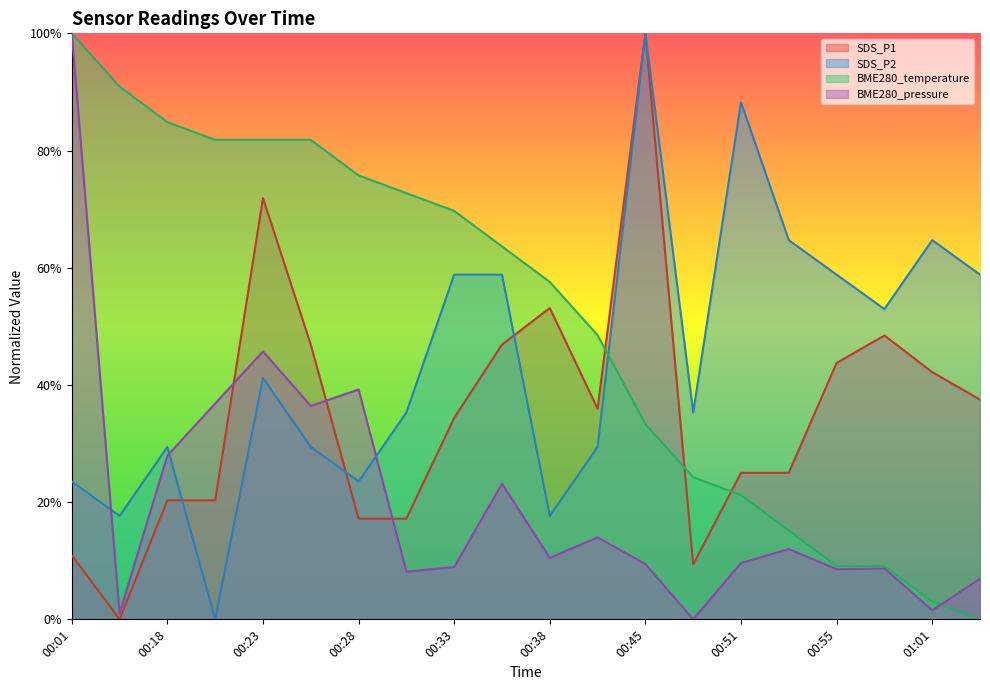

After their last crossing, which series has the higher values: SDS_P1 or BME280_pressure?

SDS_P1